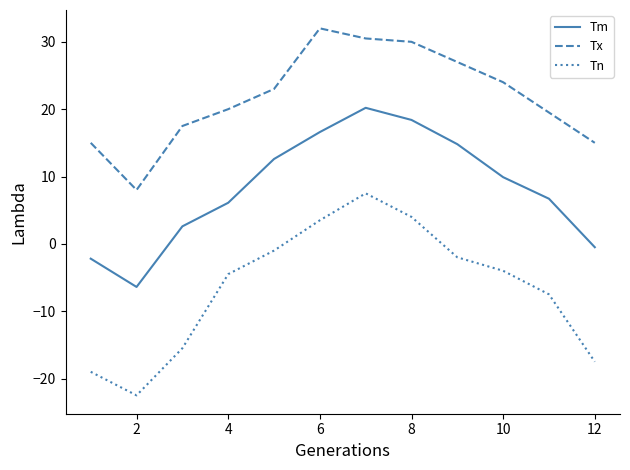

Which series has the widest spread of values?

Tn